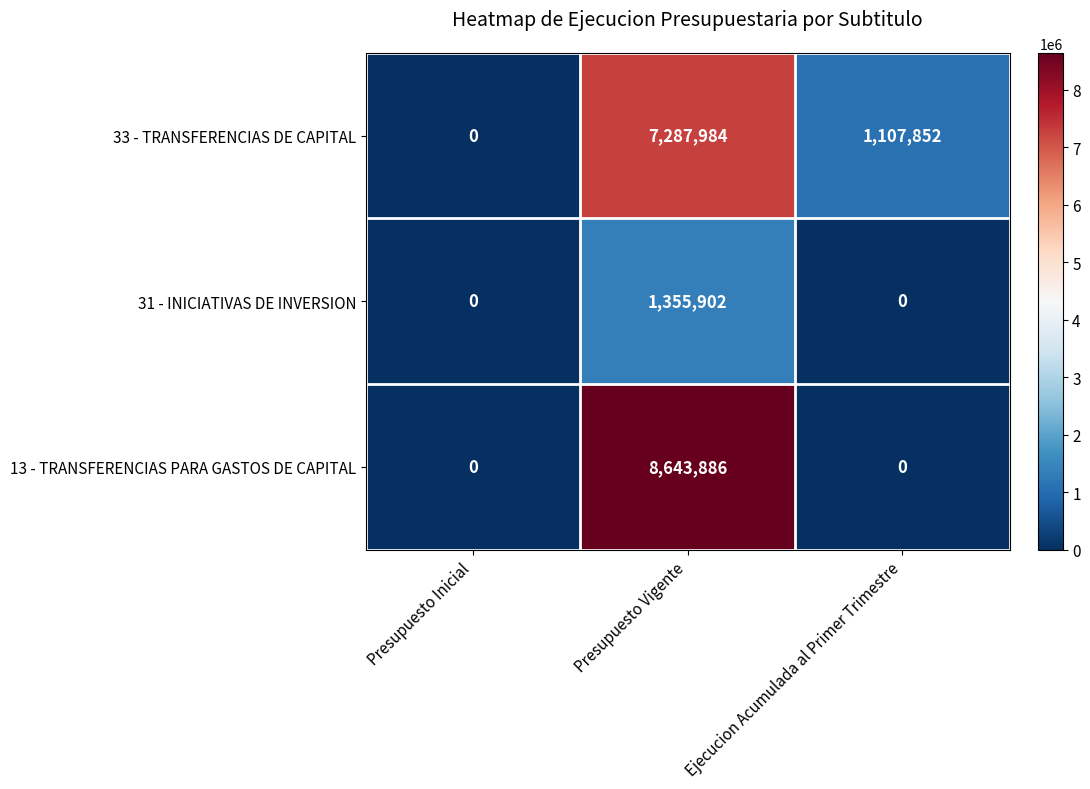

The value of 13 - TRANSFERENCIAS PARA GASTOS DE CAPITAL at Presupuesto Inicial is 2955985. True or false?

False